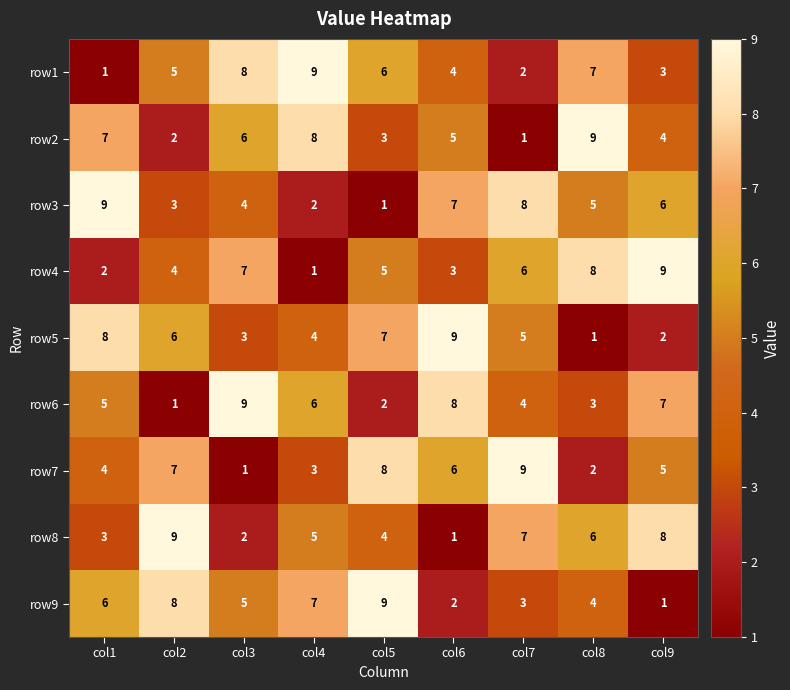

What is the total value across all series at col3?

45